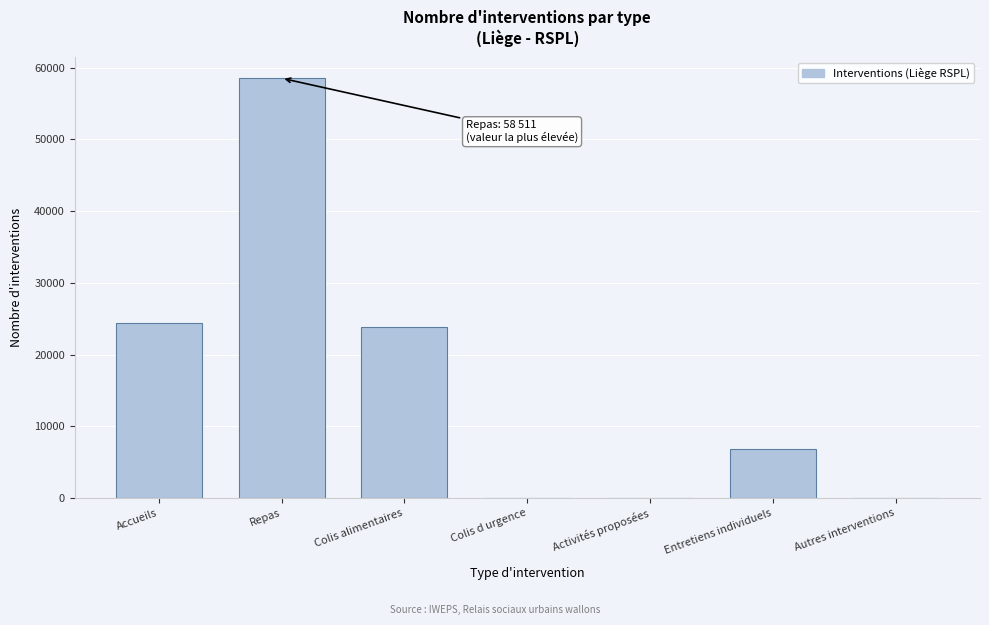

What is the greatest value displayed?

58511